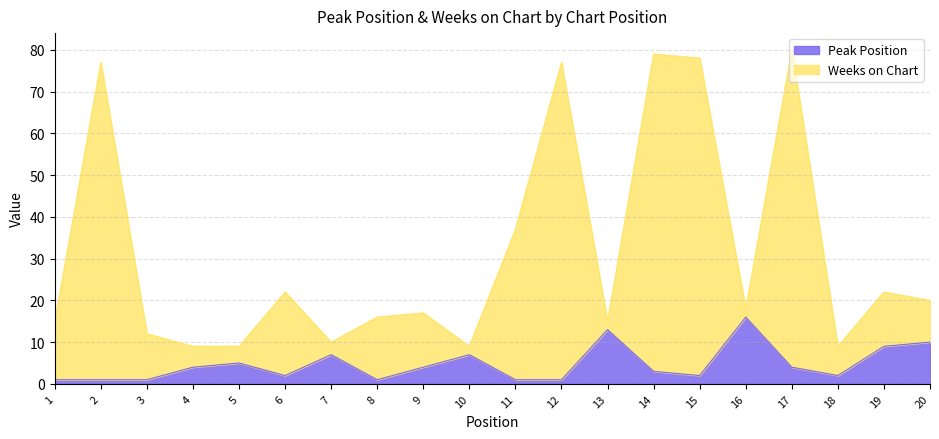

List the series in order of their overall mean, highest first.

Weeks on Chart, Peak Position